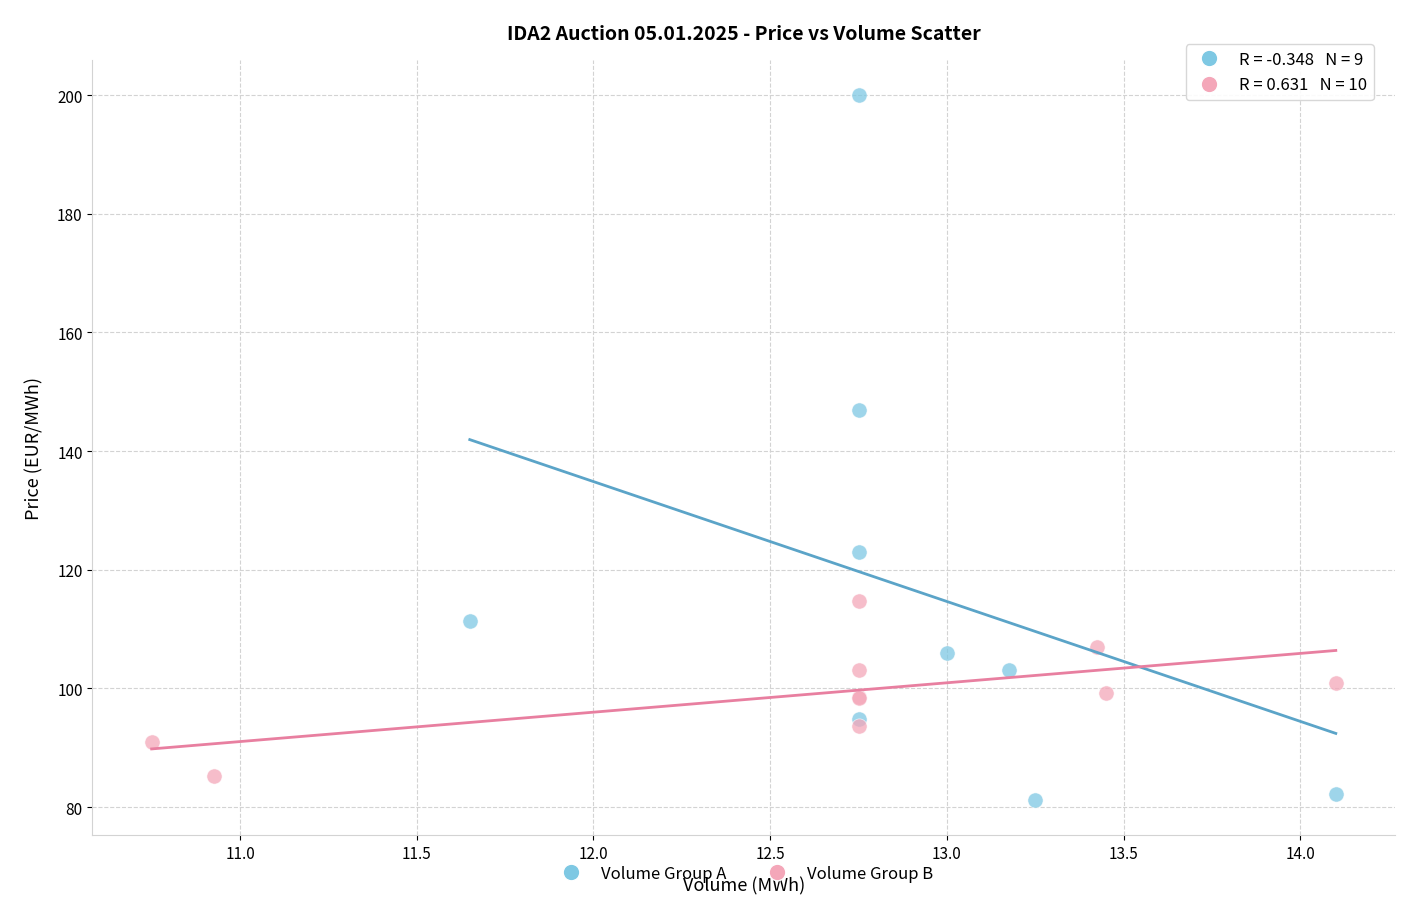

What are all the series names shown in the legend?

Volume Group A, Volume Group B